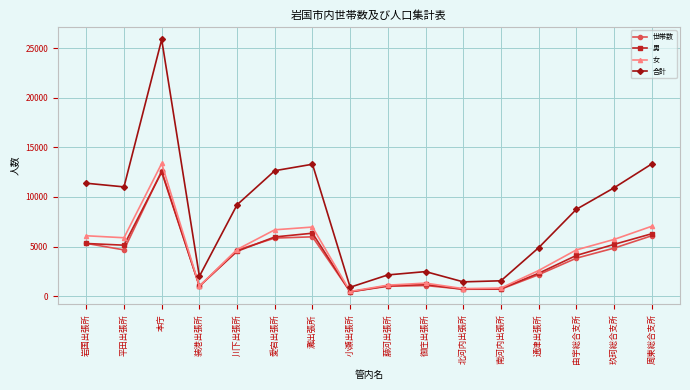

What is the average value of the 合計 series?

8239